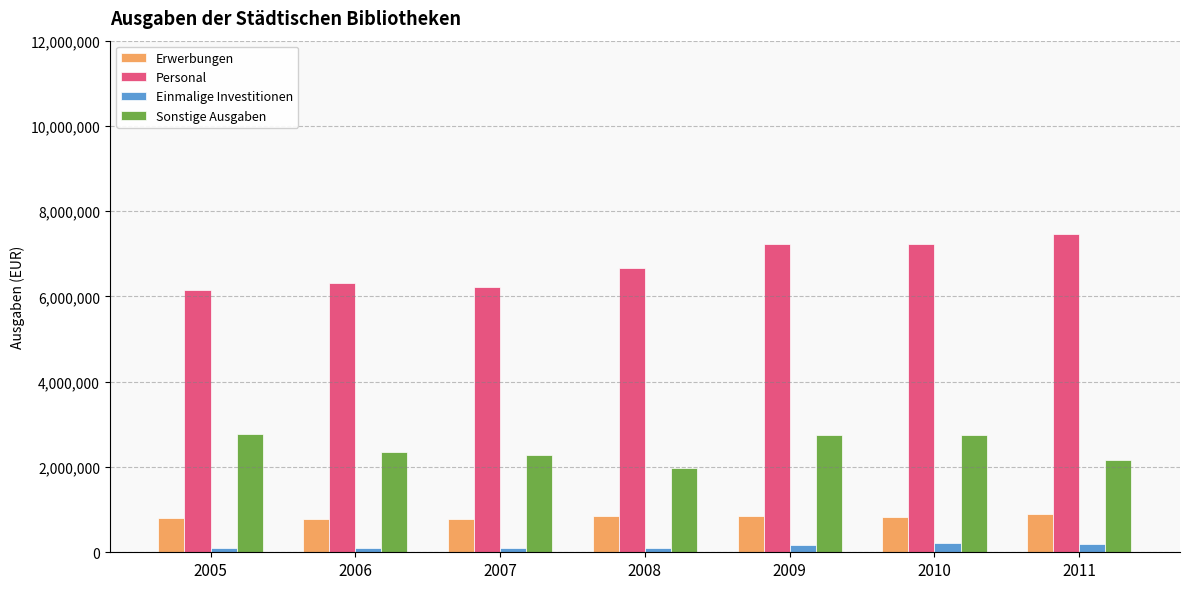

Which series has the largest total across all categories?

Personal